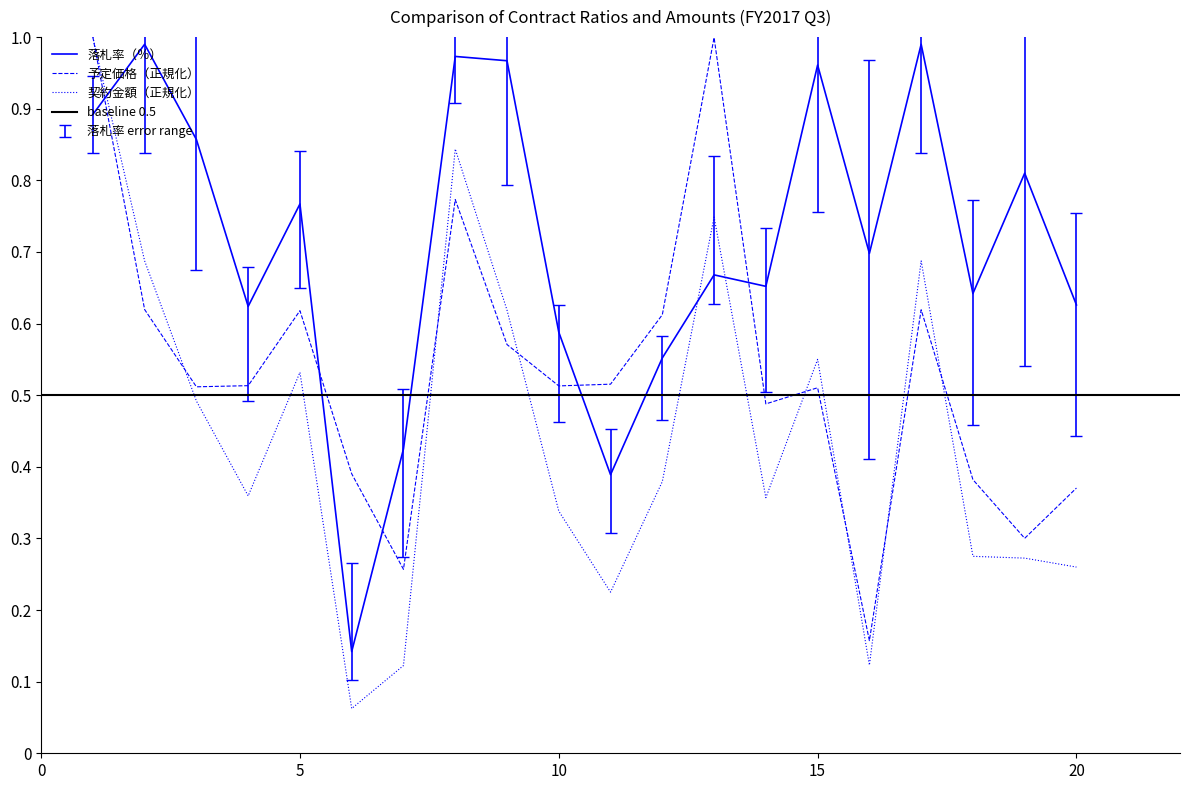

What is the difference between the second highest and second lowest values in the 契約金額（円）_norm series?

0.7